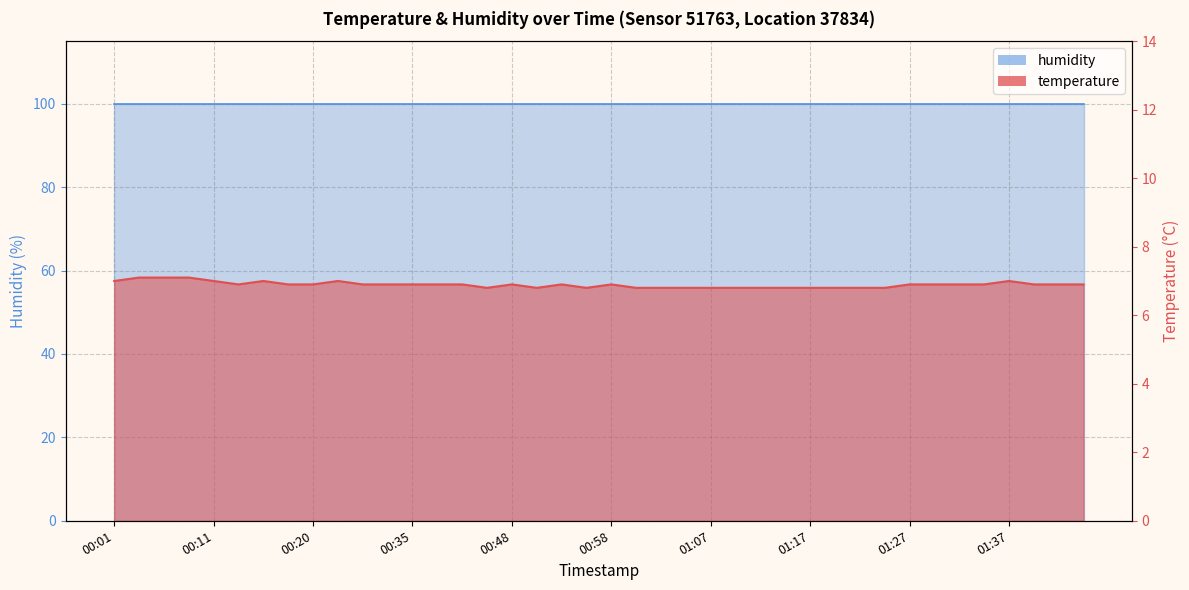

Which category has the lowest value across all series?

00:45